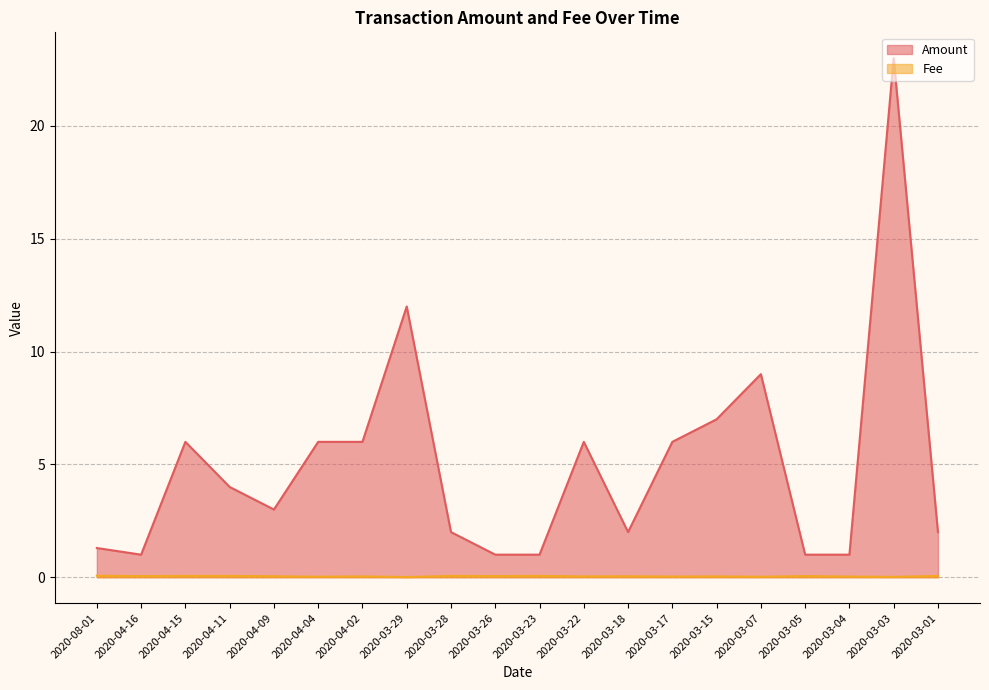

What is the average value of the Amount series?

5.0